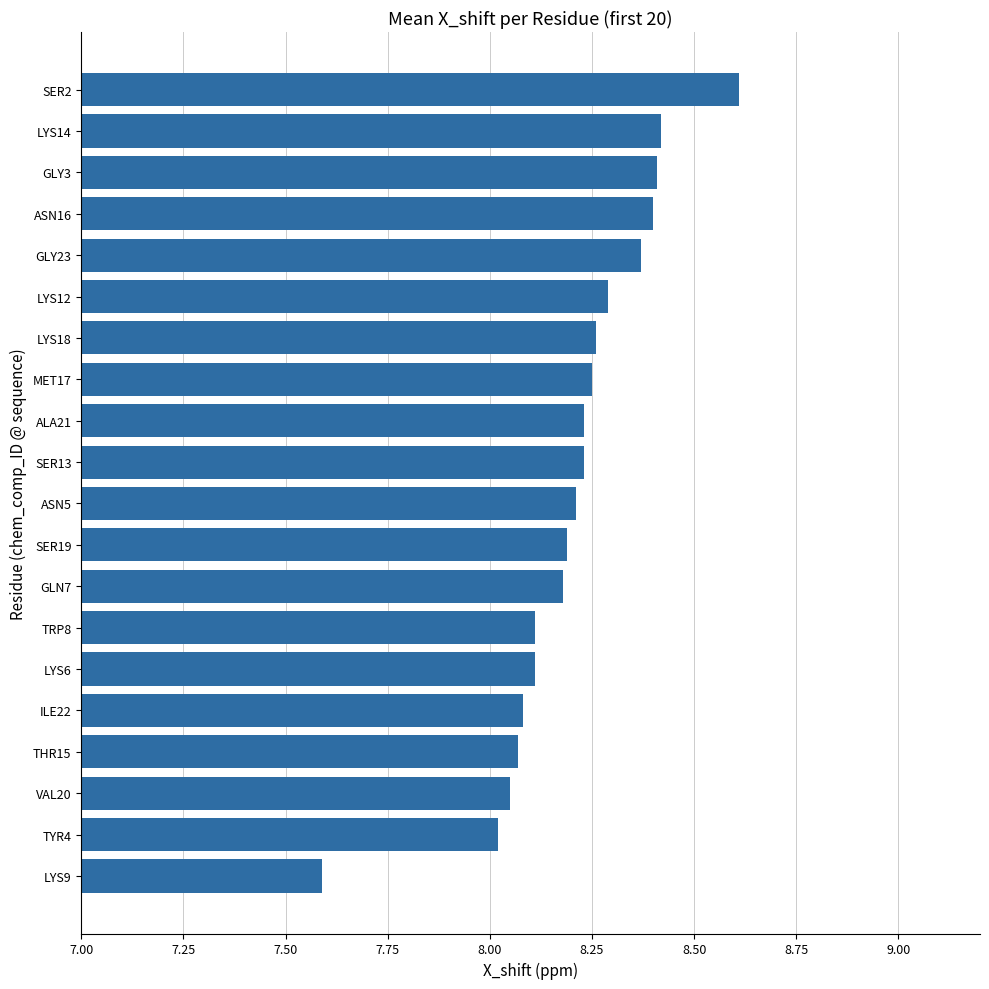

How many data points are less than 8?

1